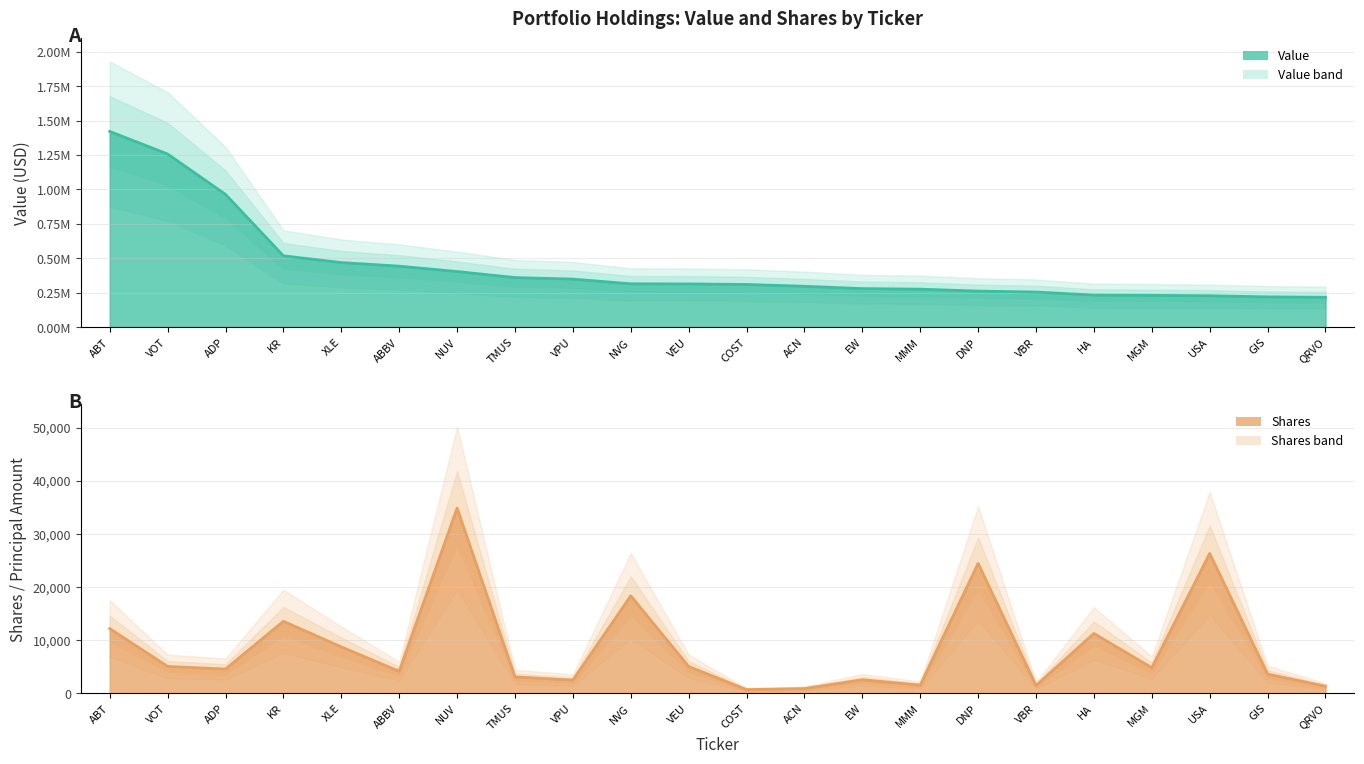

Is the value of Value (line) at VEU greater than the value of Shares (line) at NVG?

Yes